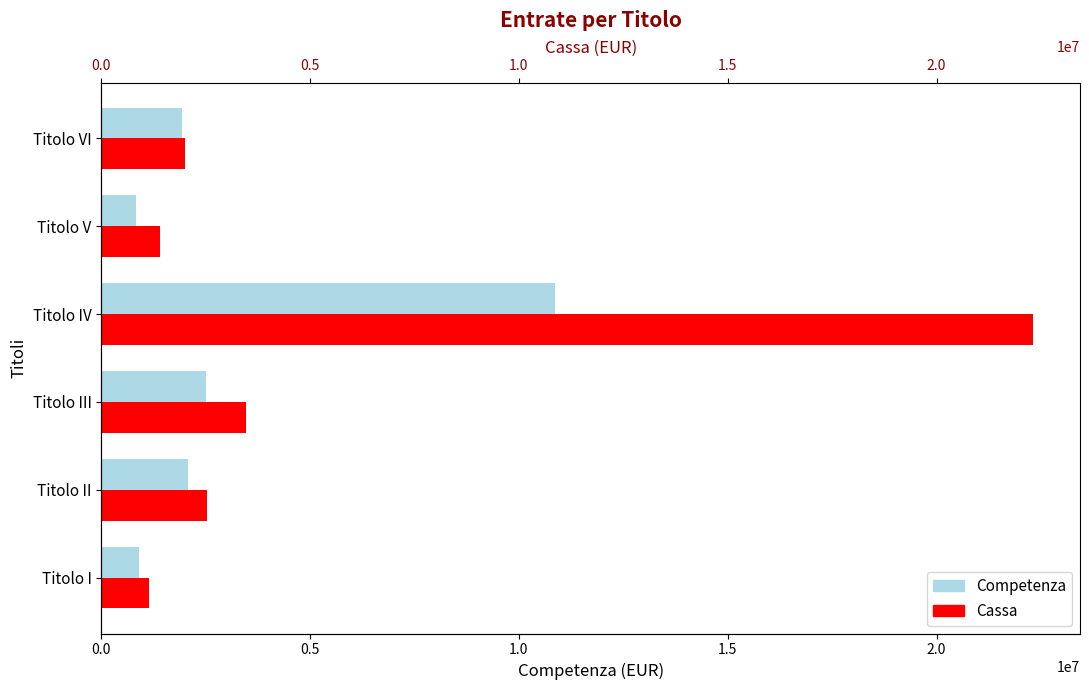

What is the average value of the Cassa series?

5478890.1